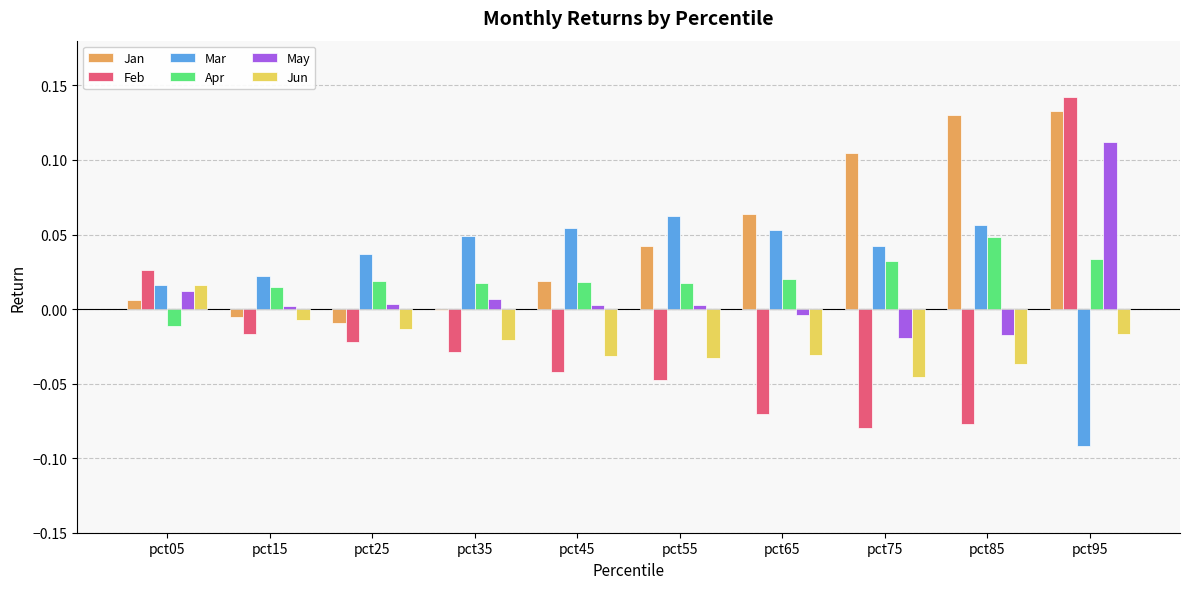

What is the sum of all Mar values?

0.3